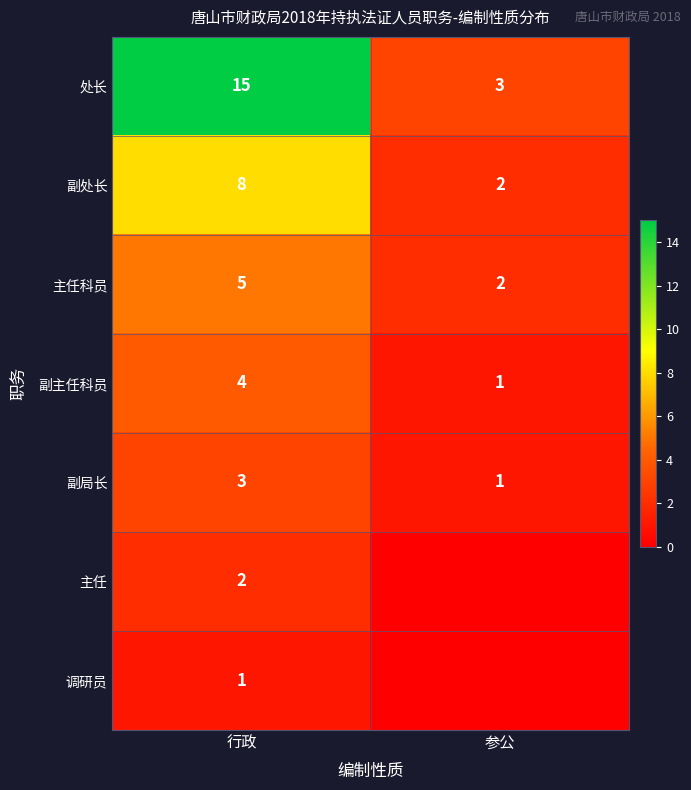

How many positive values does the 调研员 series have?

1